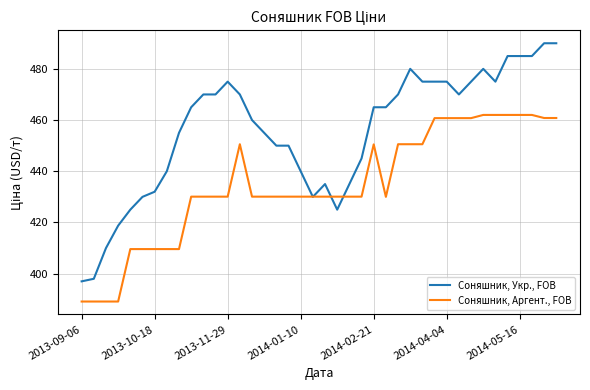

Which series has the widest spread of values?

Соняшник, Укр., FOB